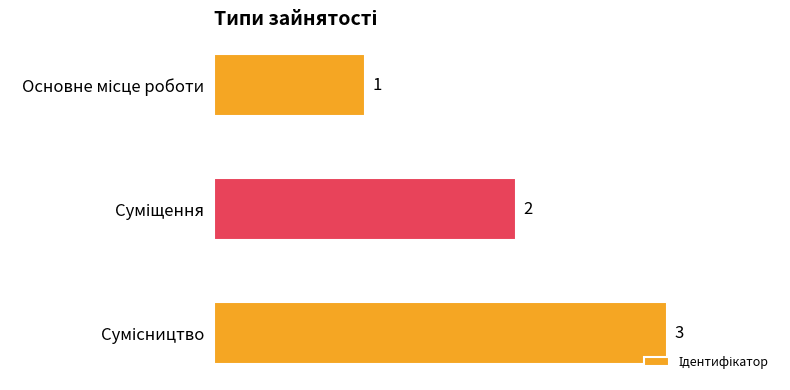

What is the sum of all values?

6